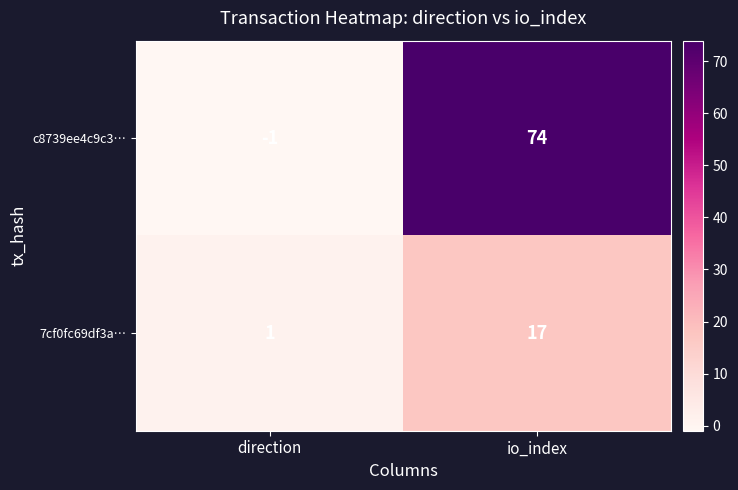

Is the value of c8739ee4c9c3… at io_index greater than the value of 7cf0fc69df3a… at direction?

Yes